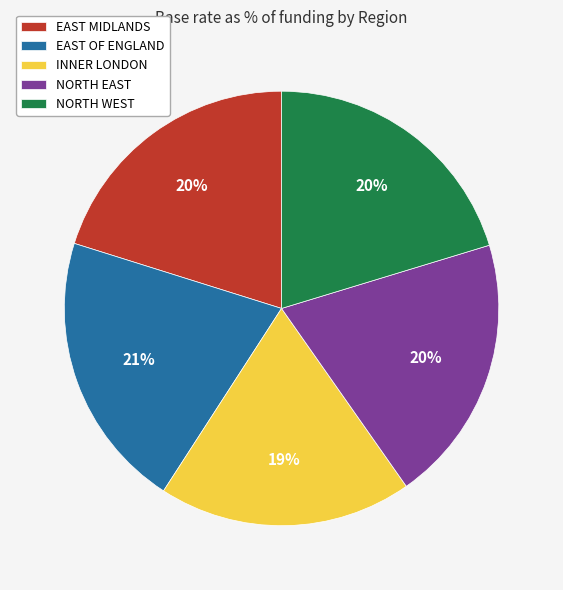

Which has a higher value, EAST OF ENGLAND or EAST MIDLANDS?

EAST OF ENGLAND